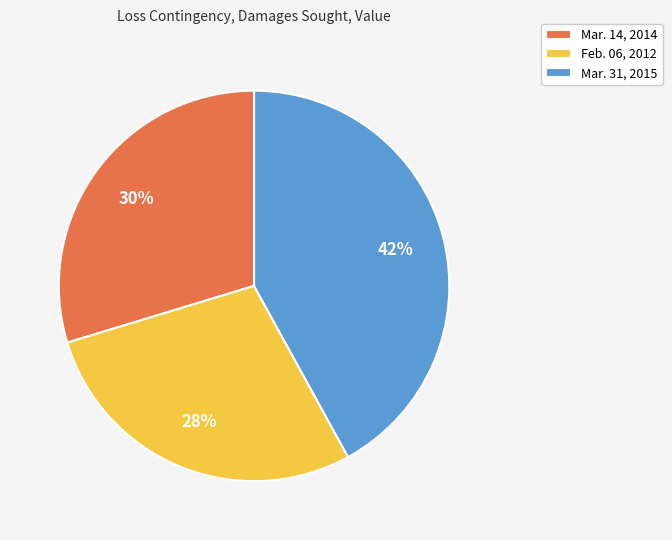

Does any single category account for the majority?

No